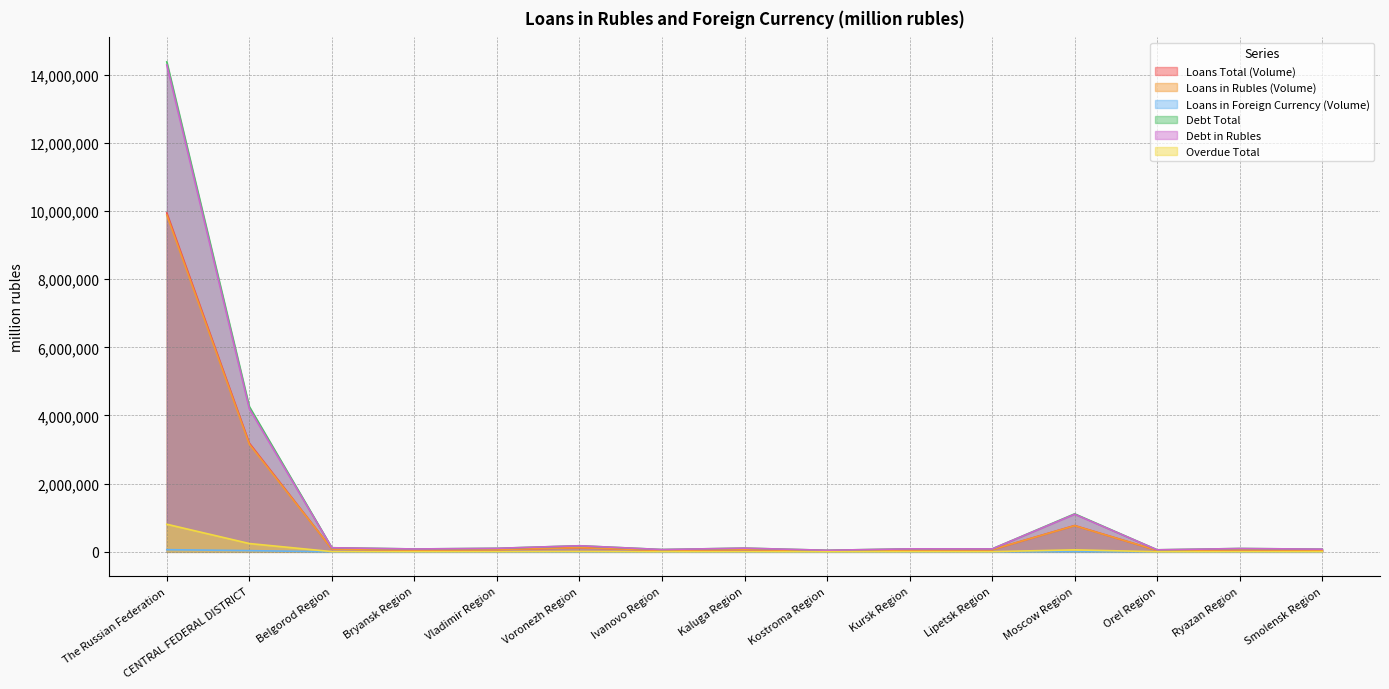

What is the sum of all Debt in Rubles values?

20698302